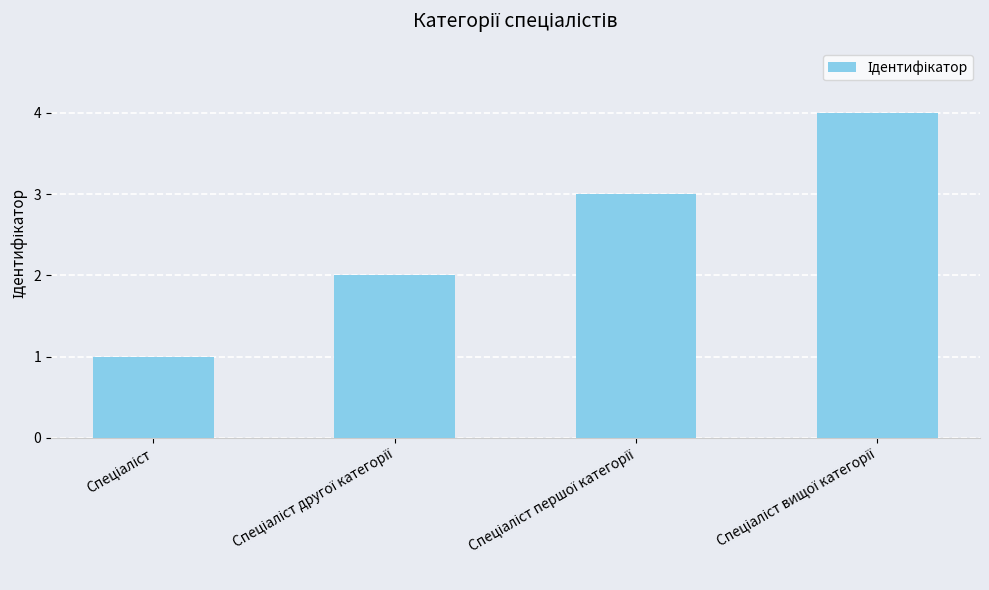

What is the maximum value shown in the chart?

4